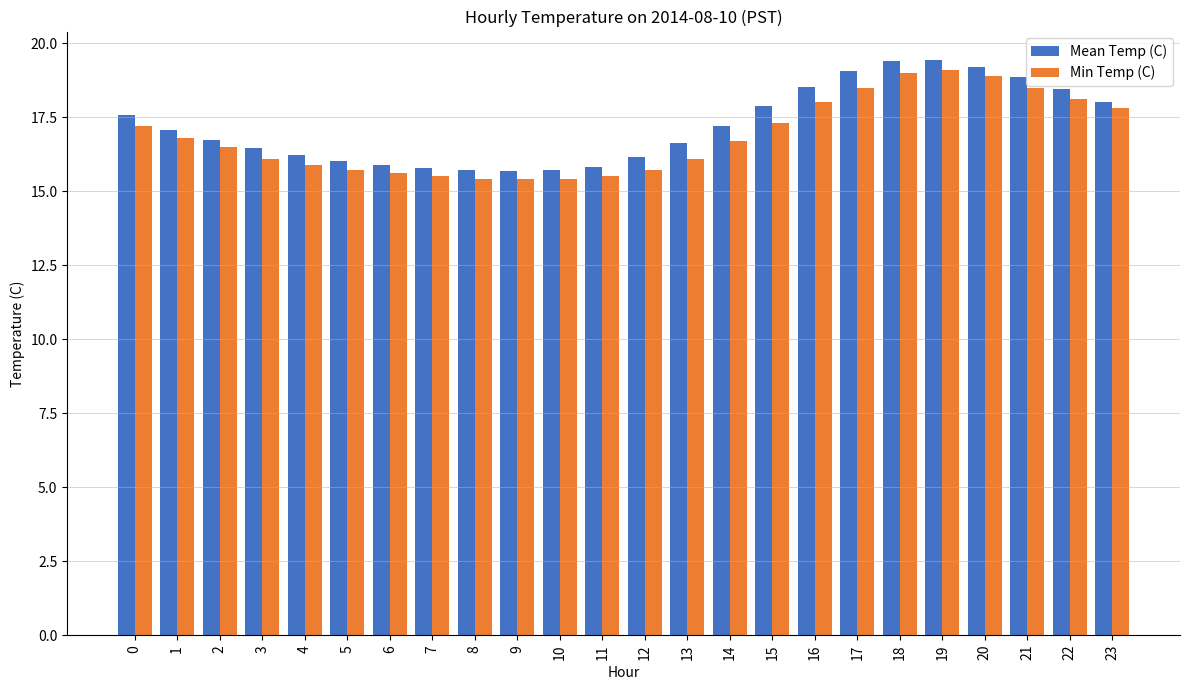

How many distinct data groups are displayed?

2